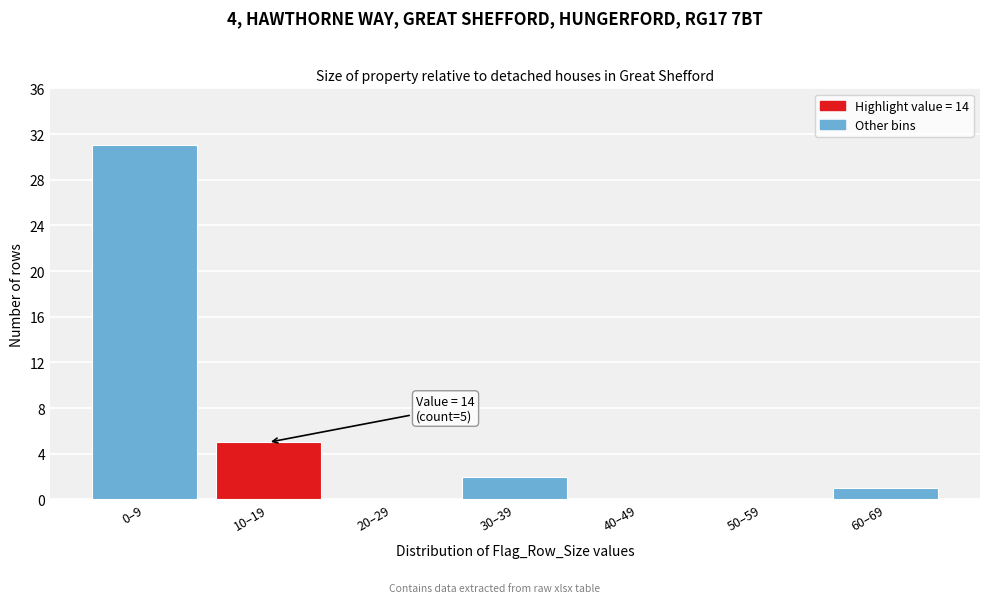

Reading left to right, what are all the values shown in this chart?

0–9=31	10–19=5	20–29=0	30–39=2	40–49=0	50–59=0	60–69=1